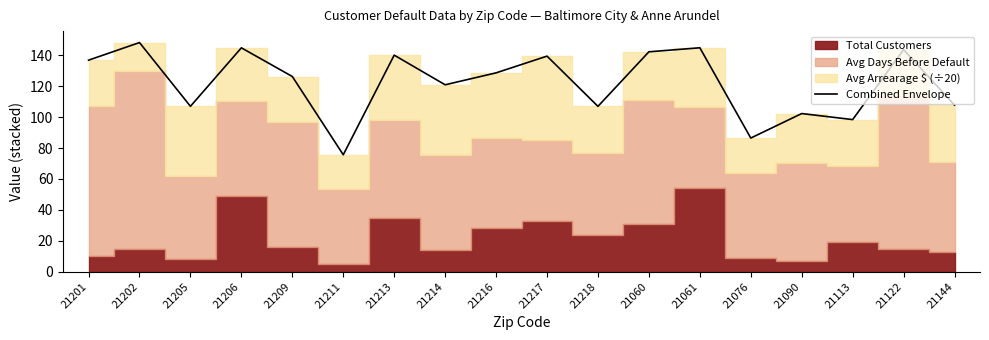

What is the maximum value shown in the chart?

148.2